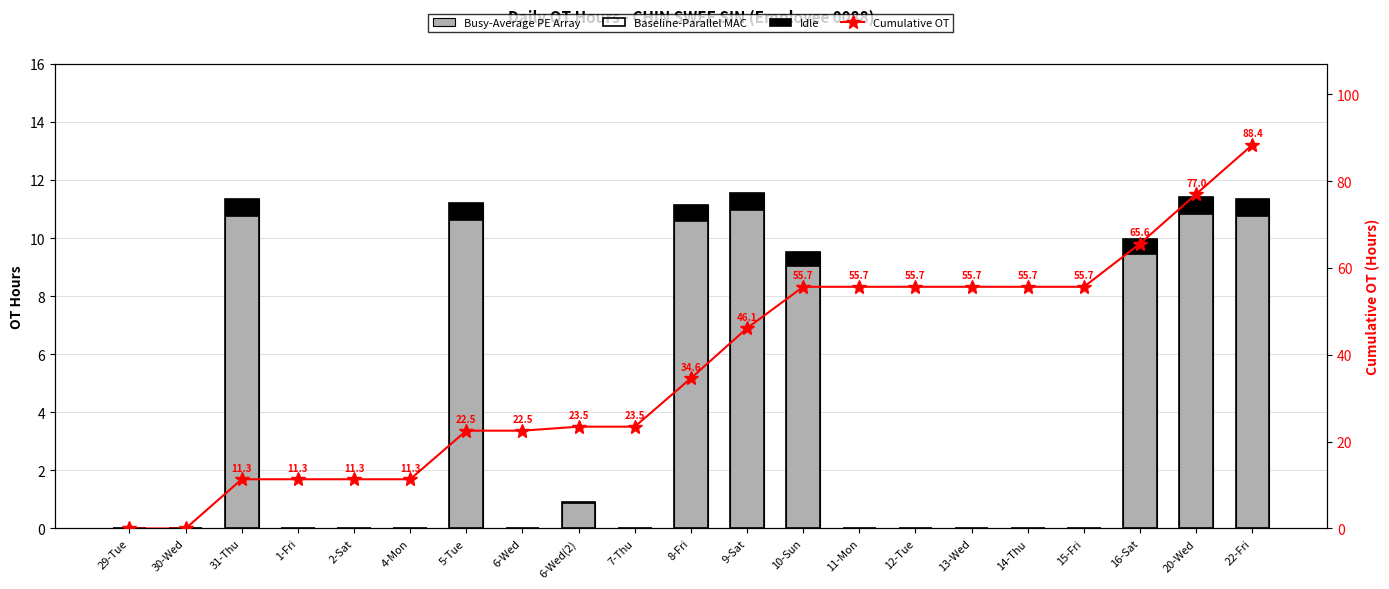

How many values in the Idle series exceed 34?

11